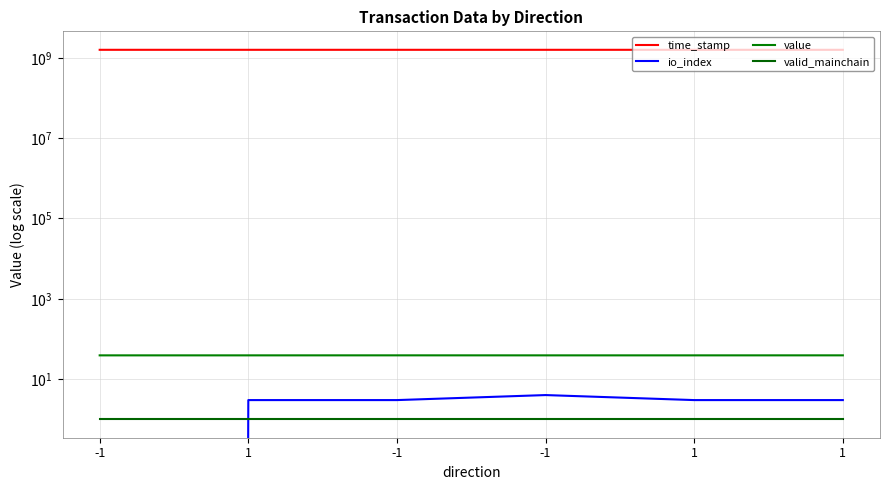

At how many categories does at least one series exceed 255614651?

6